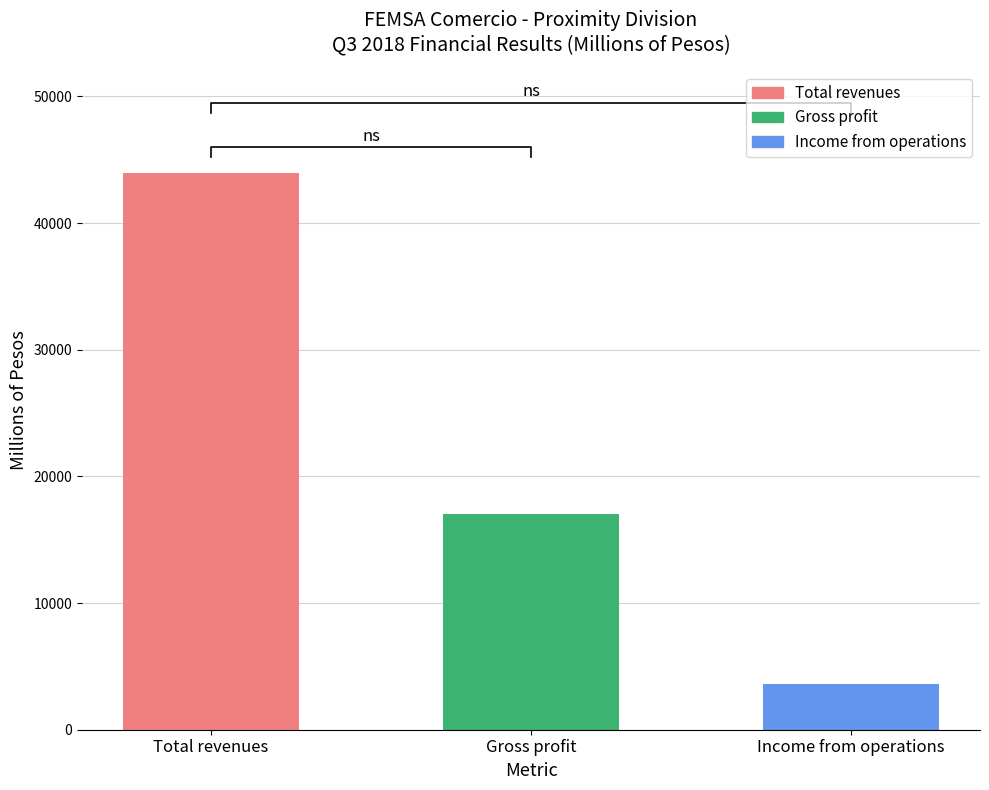

The Income from operations series shows 3610 at 2018 (A). True or false?

True